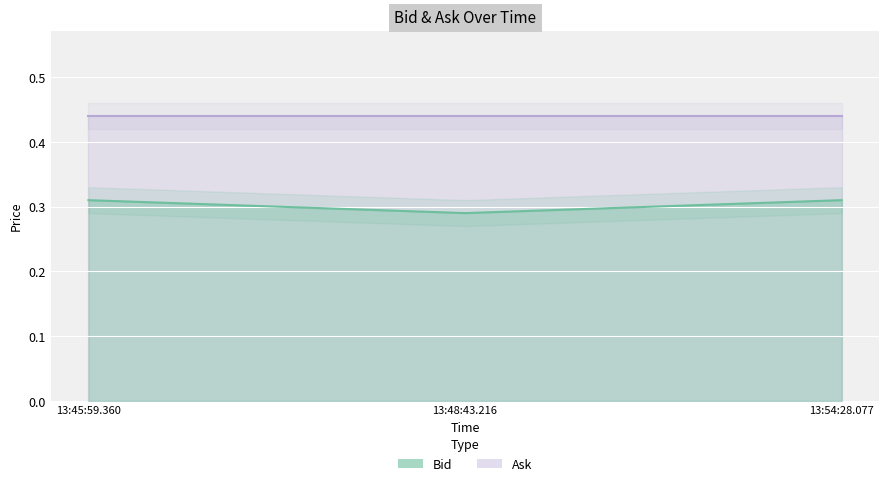

The value of Bid at 13:48:43.216 is 0.5. True or false?

False